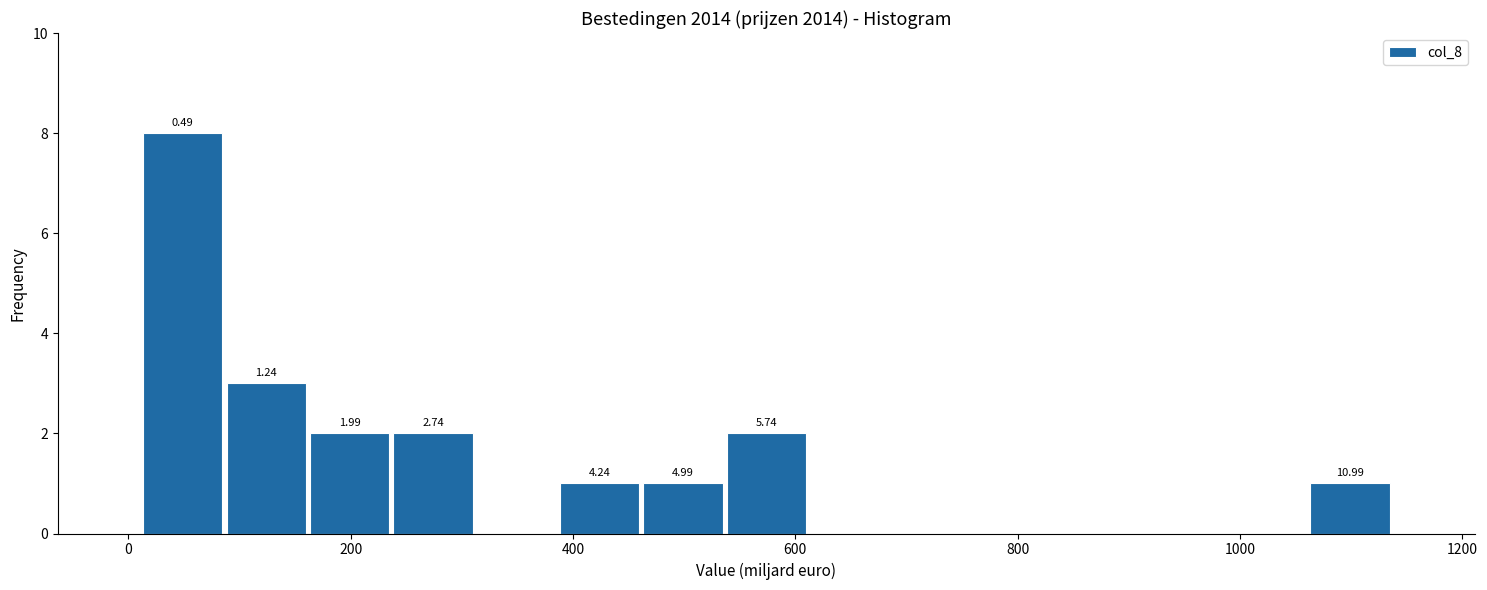

Read against the x-axis, roughly where is the centre of the tallest bar?

40